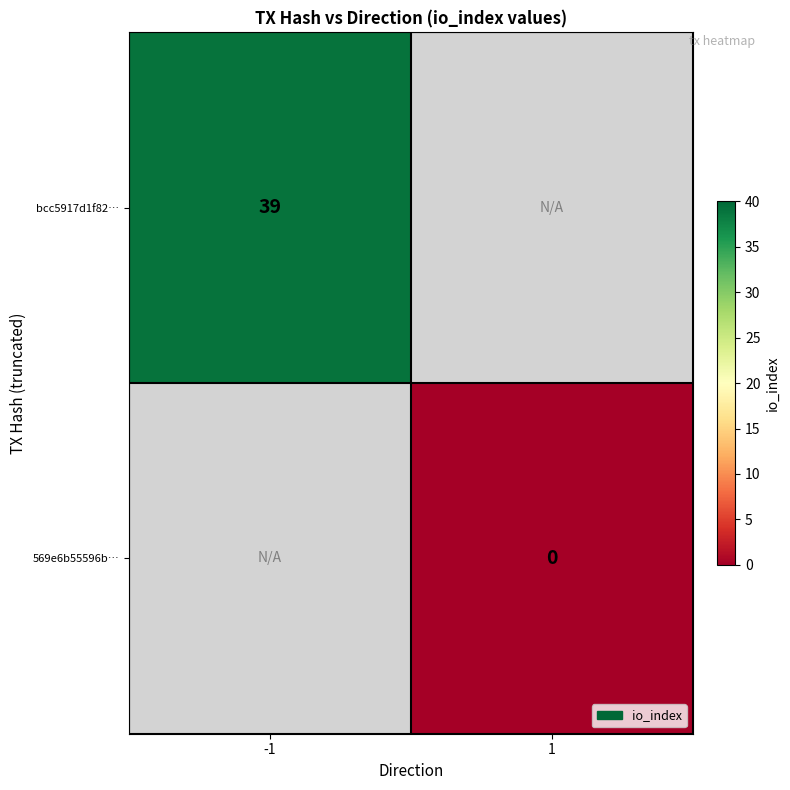

True or false: bcc5917d1f82… has a value of 39 at -1.

True